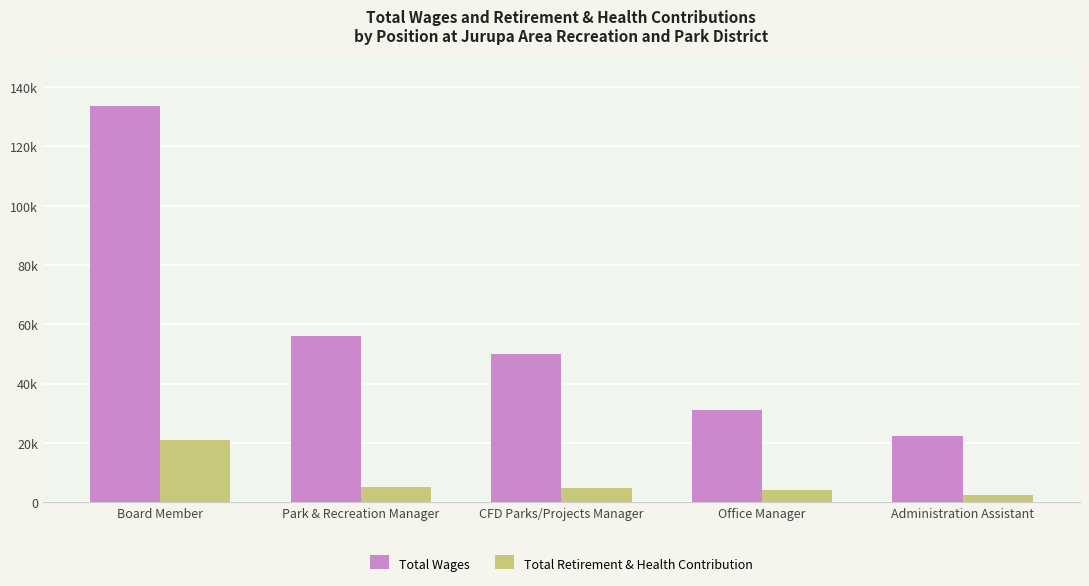

What is the difference between the second highest and minimum values in the Total Wages series?

33533